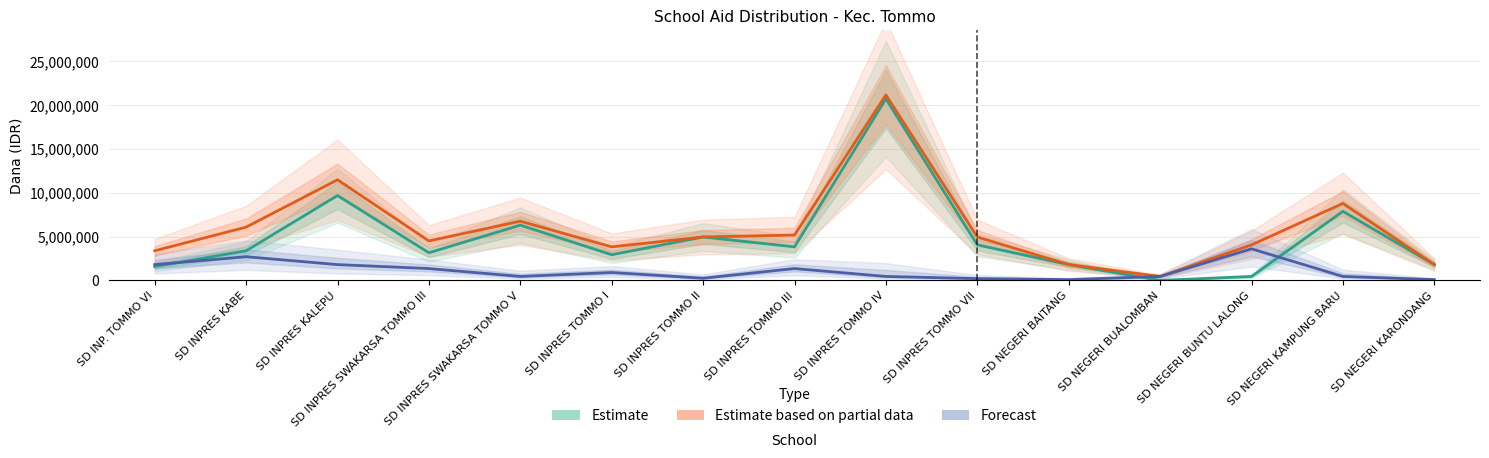

What position from the left is SD INPRES KABE?

2